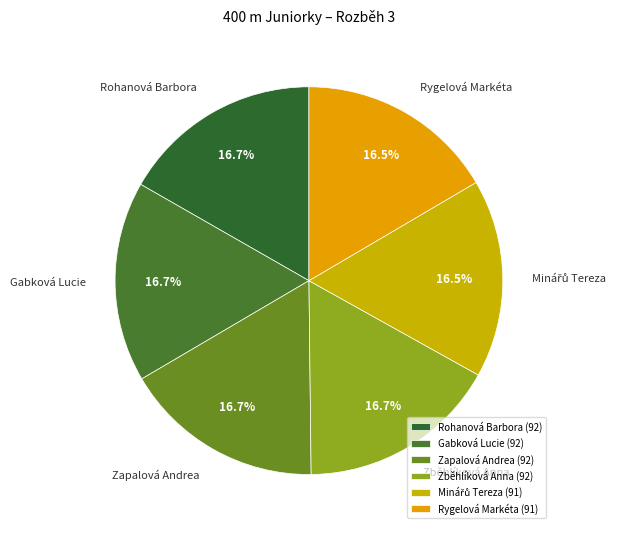

The Zapalová Andrea slice represents 25% of the pie. True or false?

False